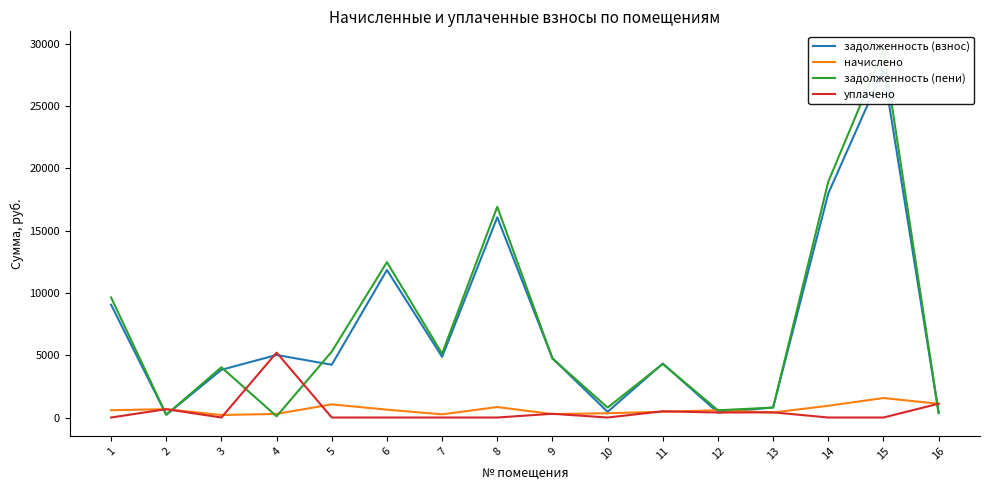

At which category is the sum across all series the highest?

15